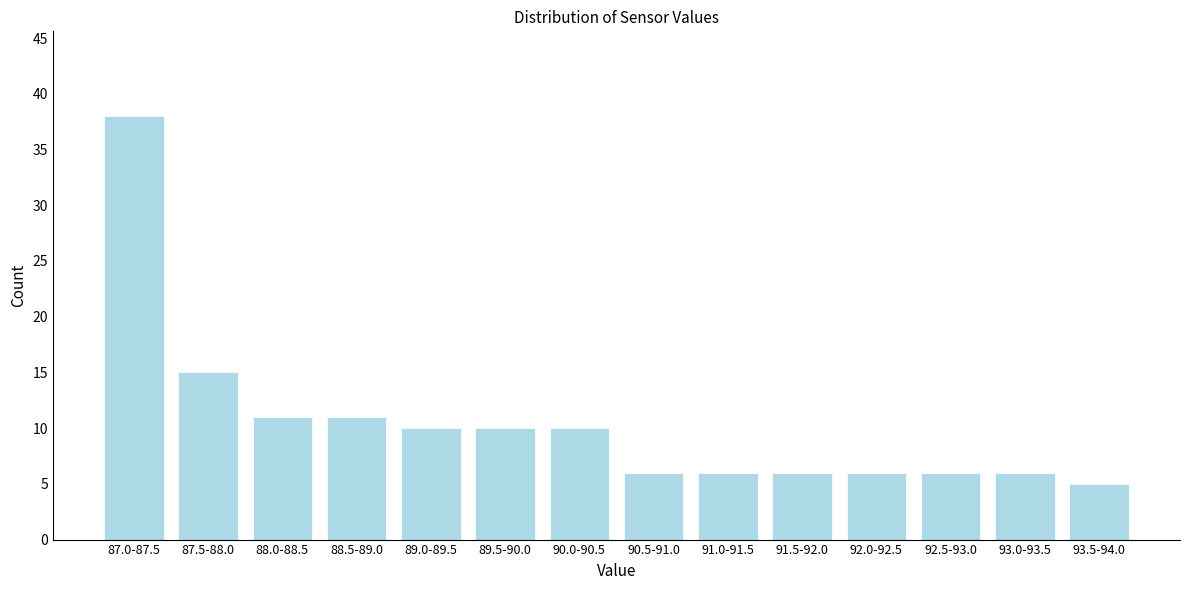

Reading left to right, what are all the values shown in this chart?

38	15	11	11	10	10	10	6	6	6	6	6	6	5